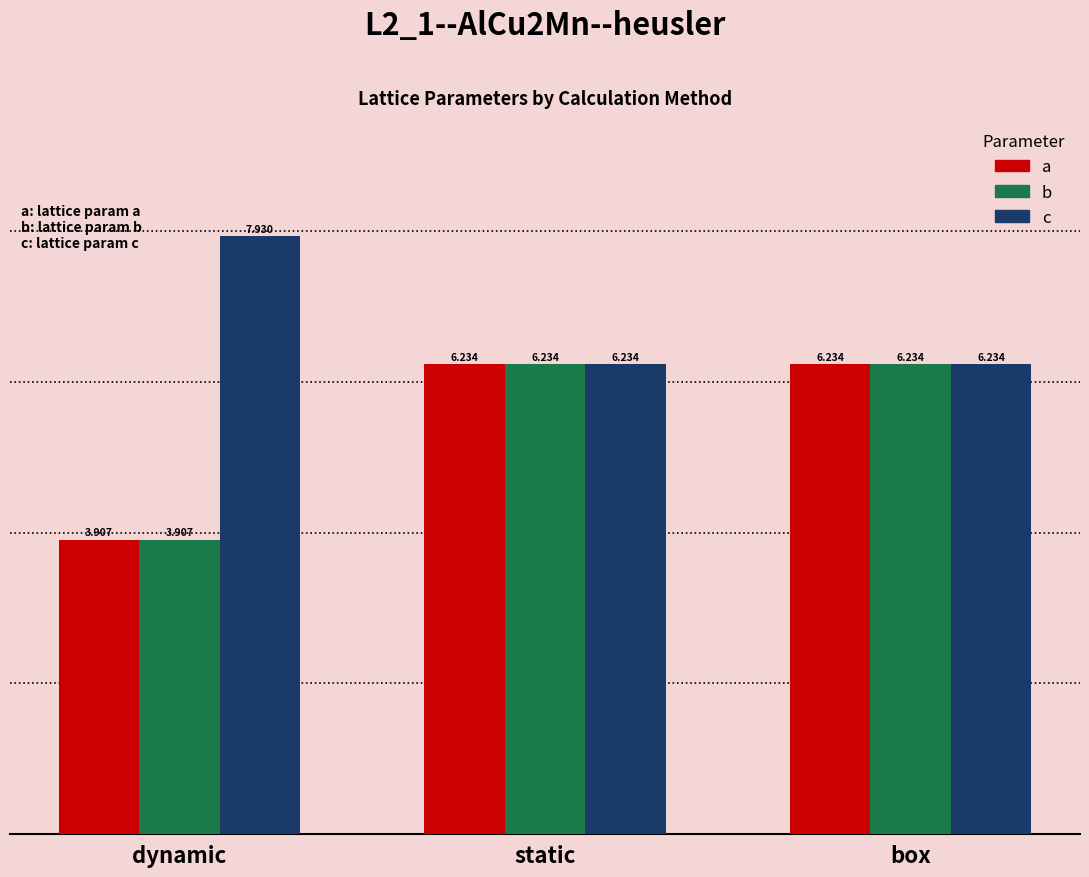

At which label does b first exceed 6?

static